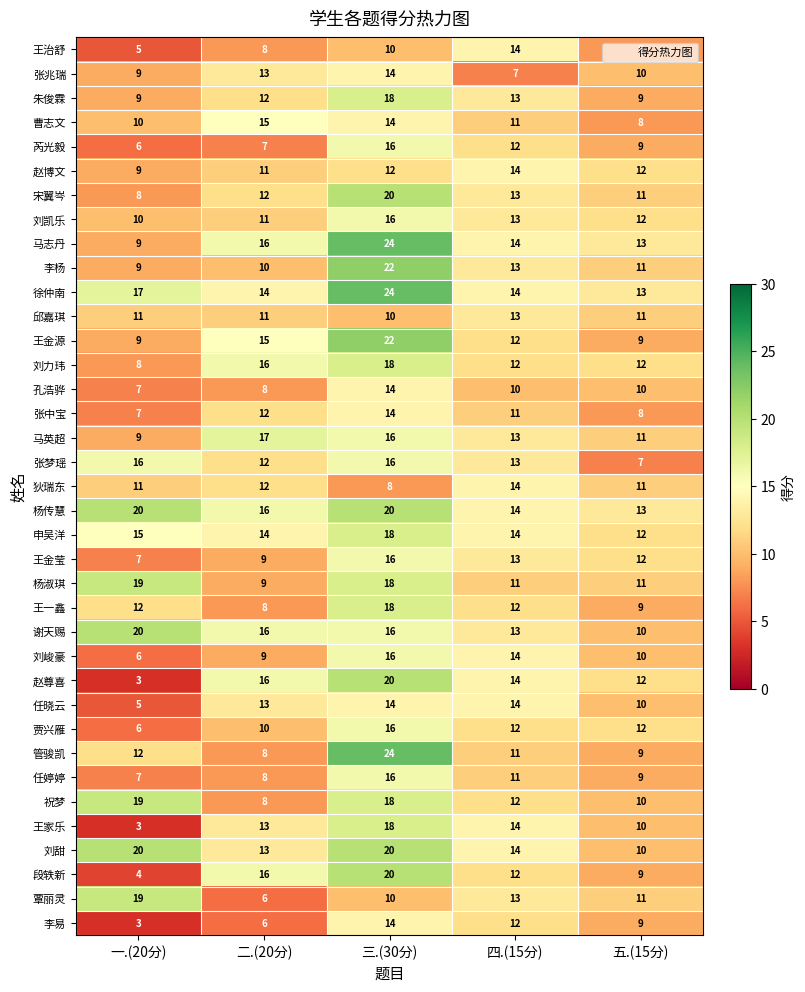

Count the number of data series in this chart.

37